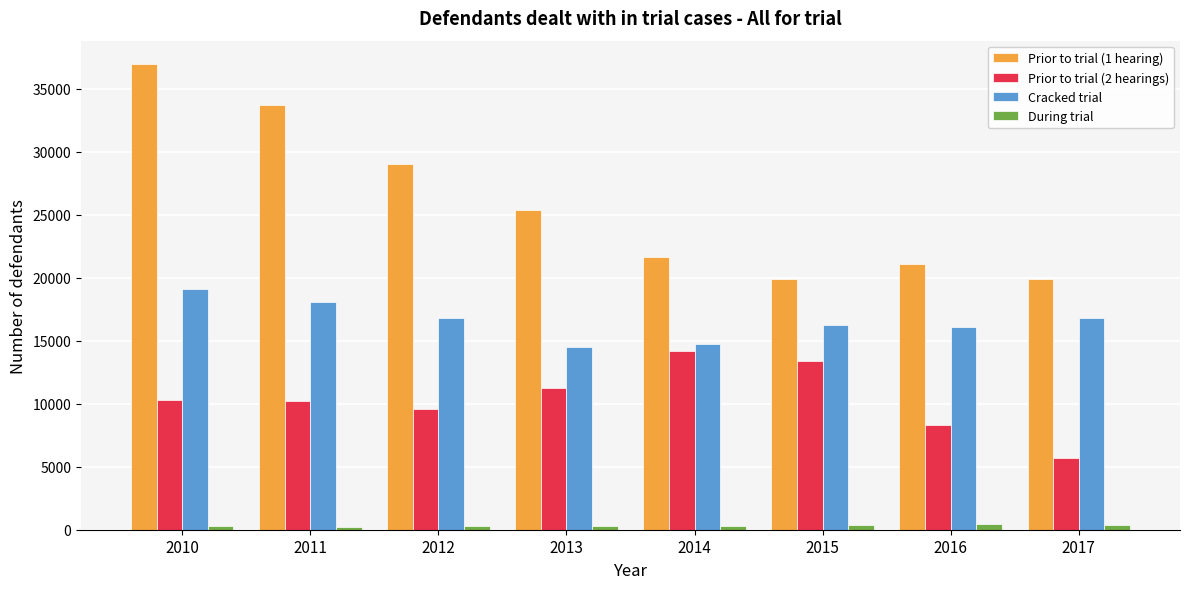

At which label does Prior to trial (1 hearing) first exceed 25366?

2010